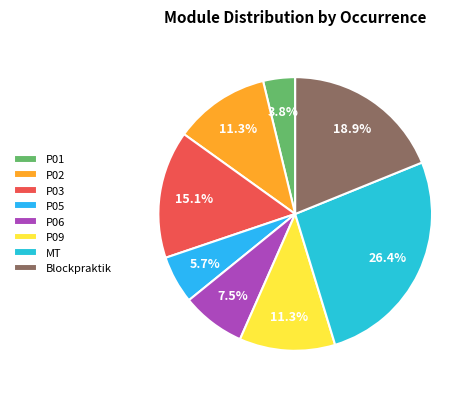

Is there any slice that represents more than half of the pie?

No